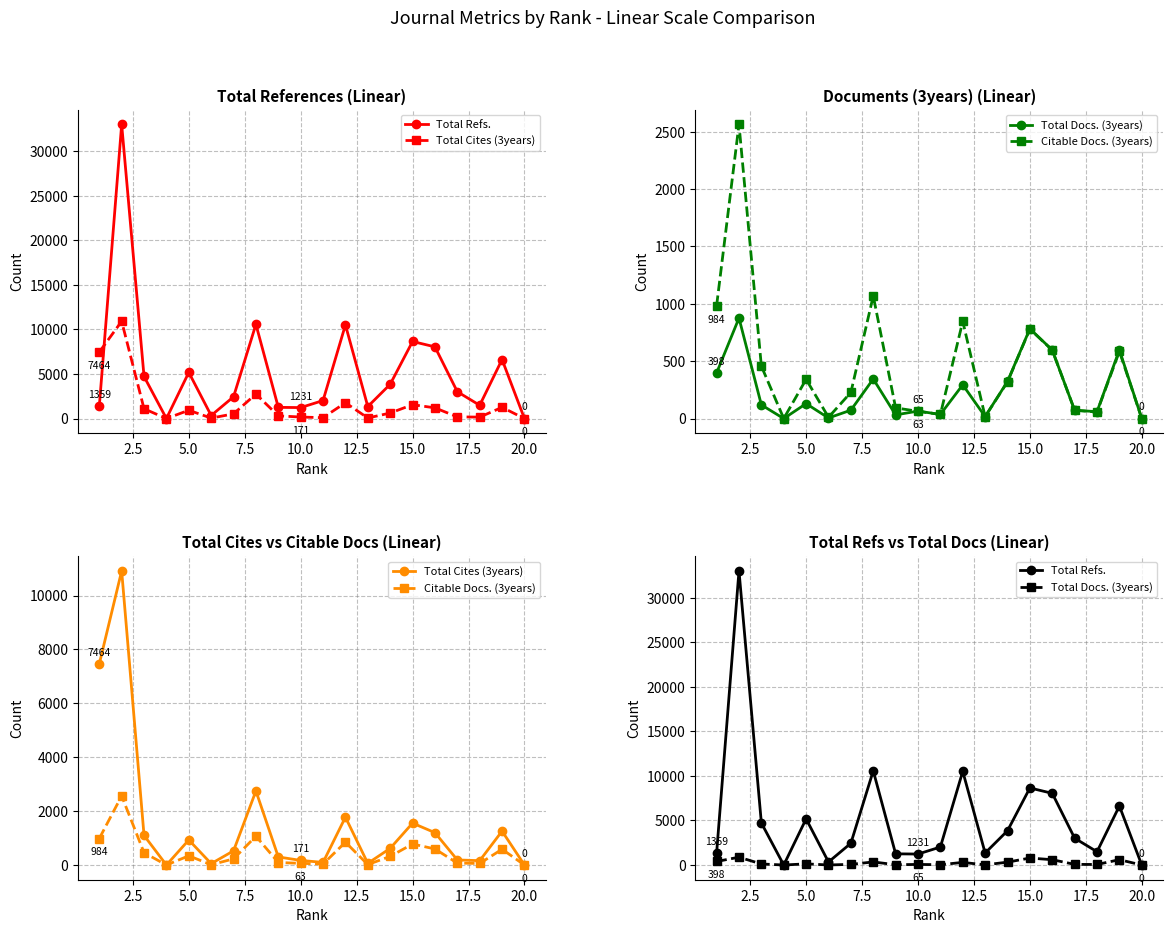

How many values in Total Docs. (3years) are above zero?

18